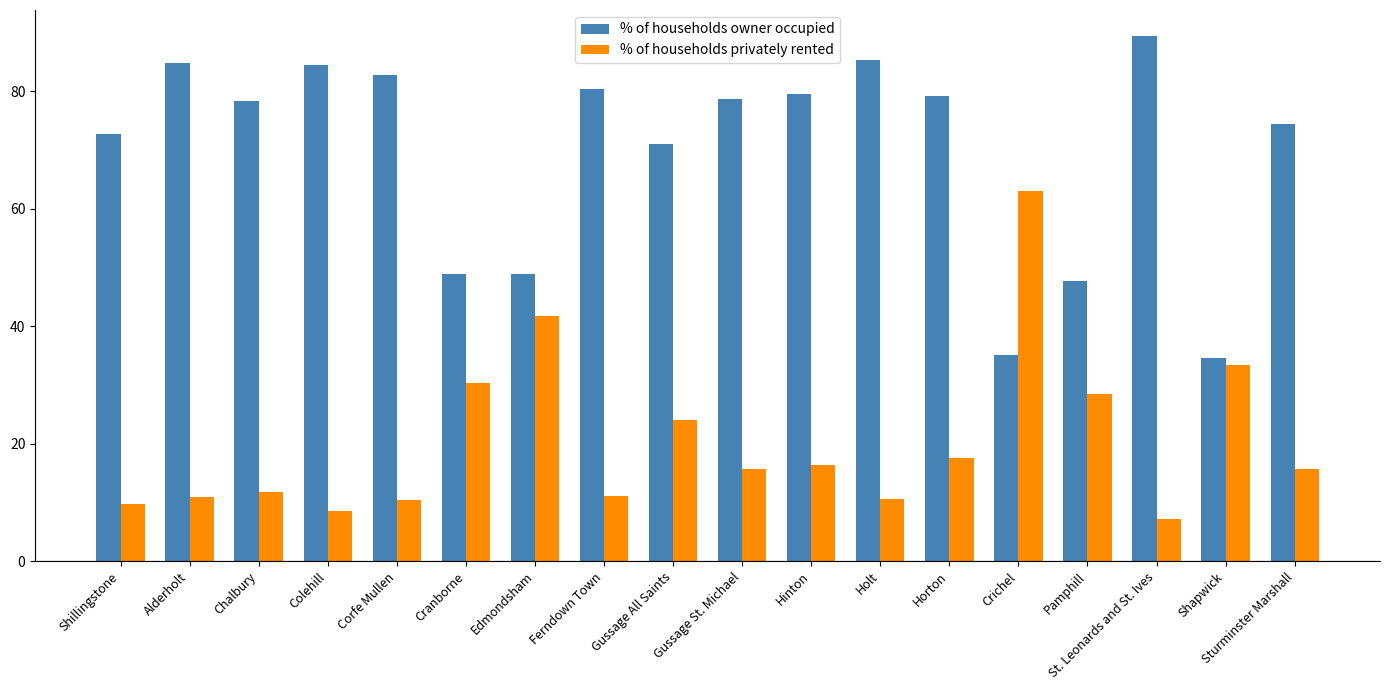

How many categories are shown in the chart?

18